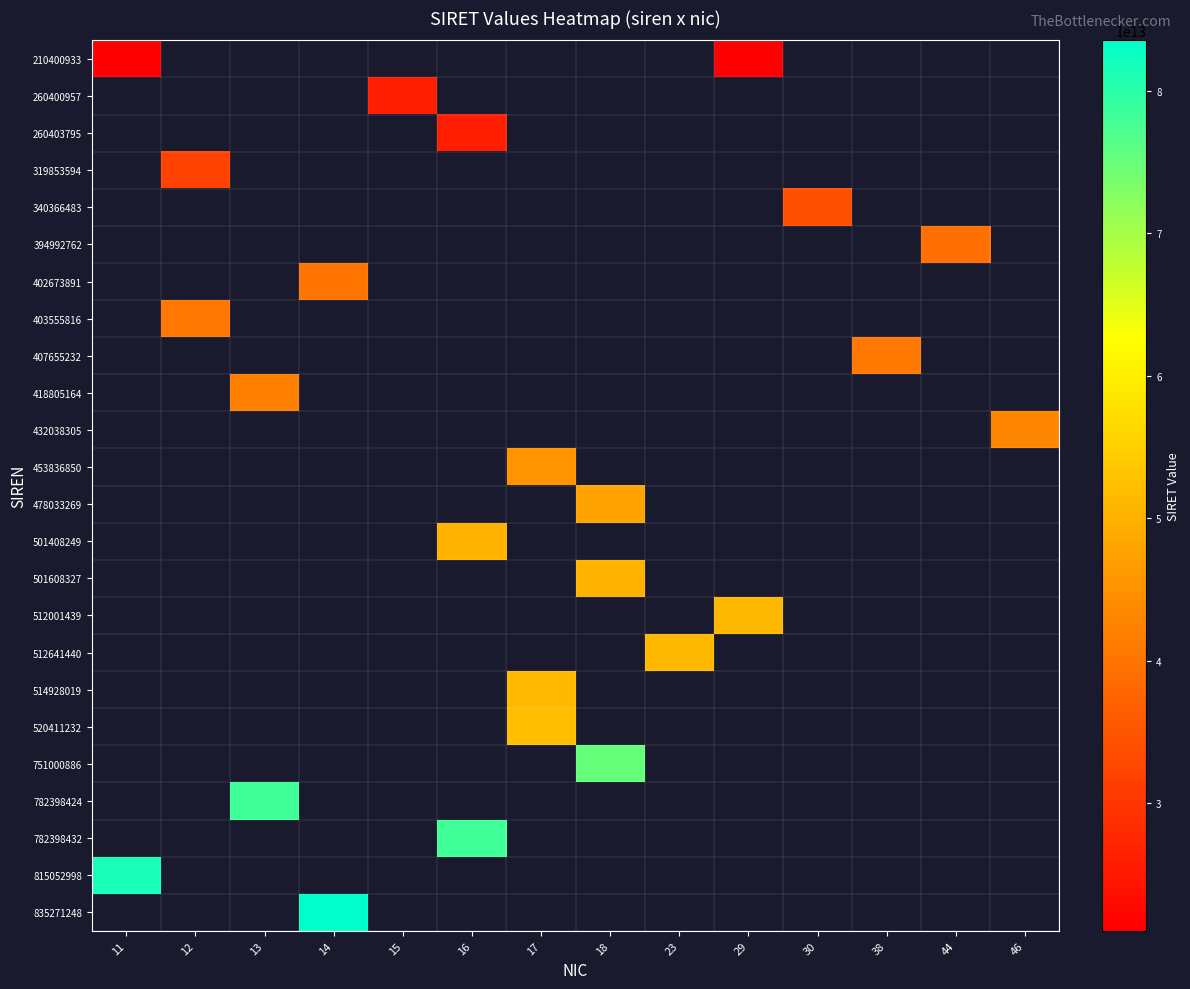

Count the number of data series in this chart.

24